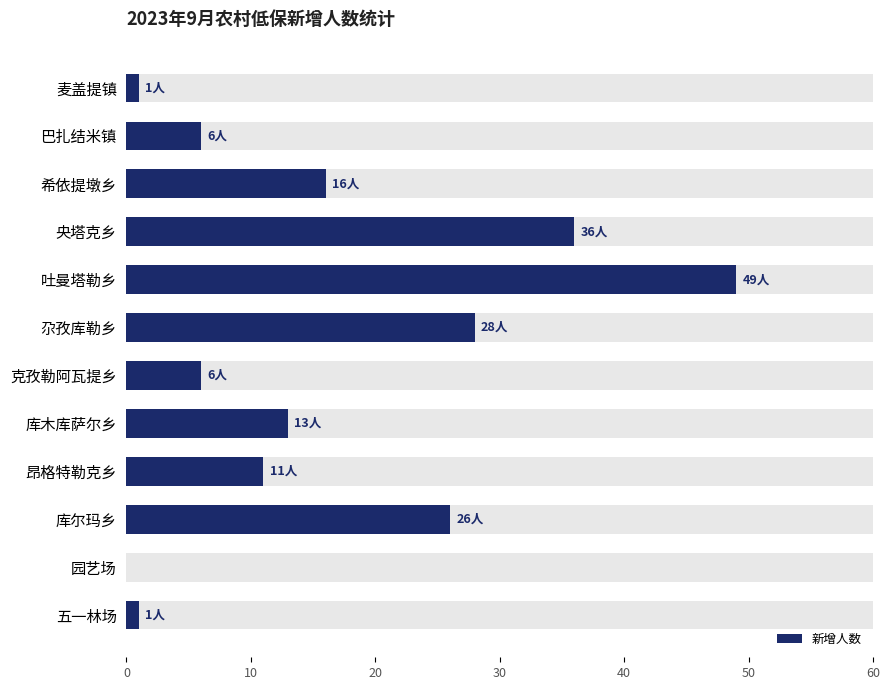

Are the bars horizontal?

Yes